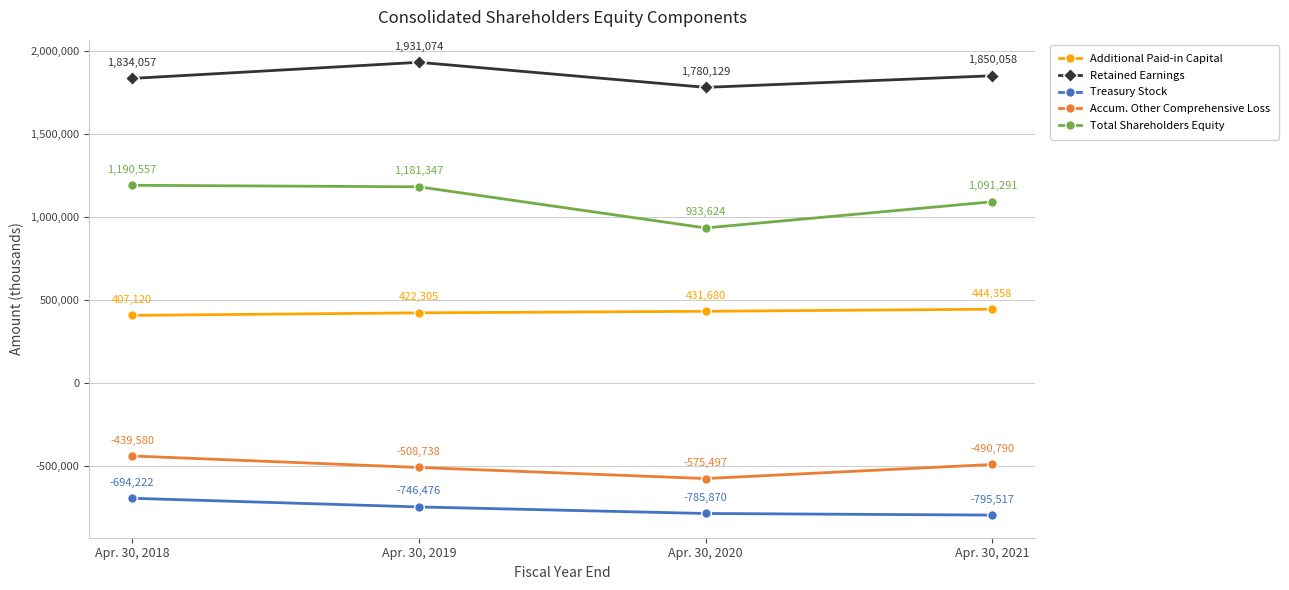

What is the value of the Treasury Stock point at the 1st from the left?

-694222